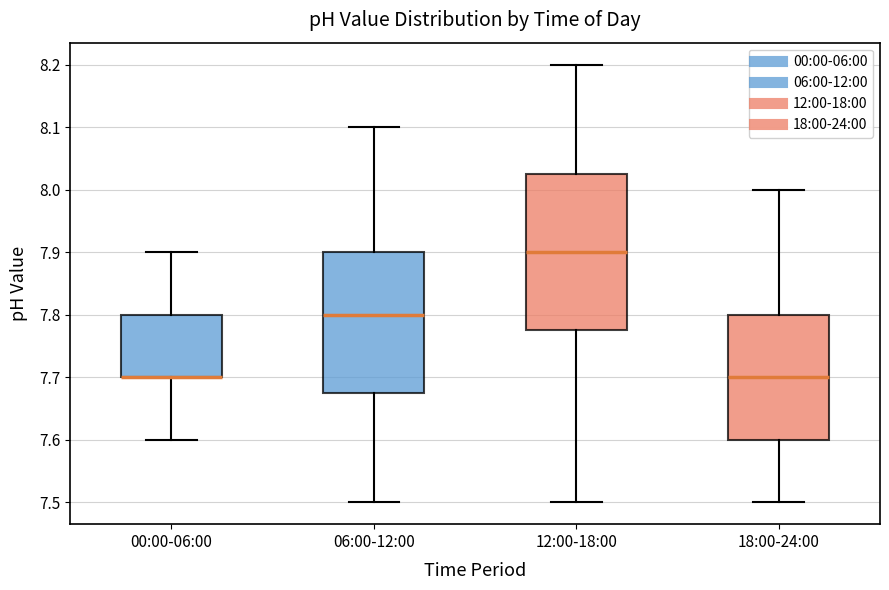

Reading left to right, read every box against the y-axis: the position of its median line, the range the box covers, and the ends of its whiskers. The values are not printed on the chart, so give them approximately, as read against the axis.

00:00-06:00: median 7.70 (drawn on the box's lower edge), box 7.70 to 7.80, whiskers 7.60 to 7.90
06:00-12:00: median 7.80, box 7.68 to 7.90, whiskers 7.50 to 8.10
12:00-18:00: median 7.90, box 7.78 to 8.03, whiskers 7.50 to 8.20
18:00-24:00: median 7.70, box 7.60 to 7.80, whiskers 7.50 to 8.00